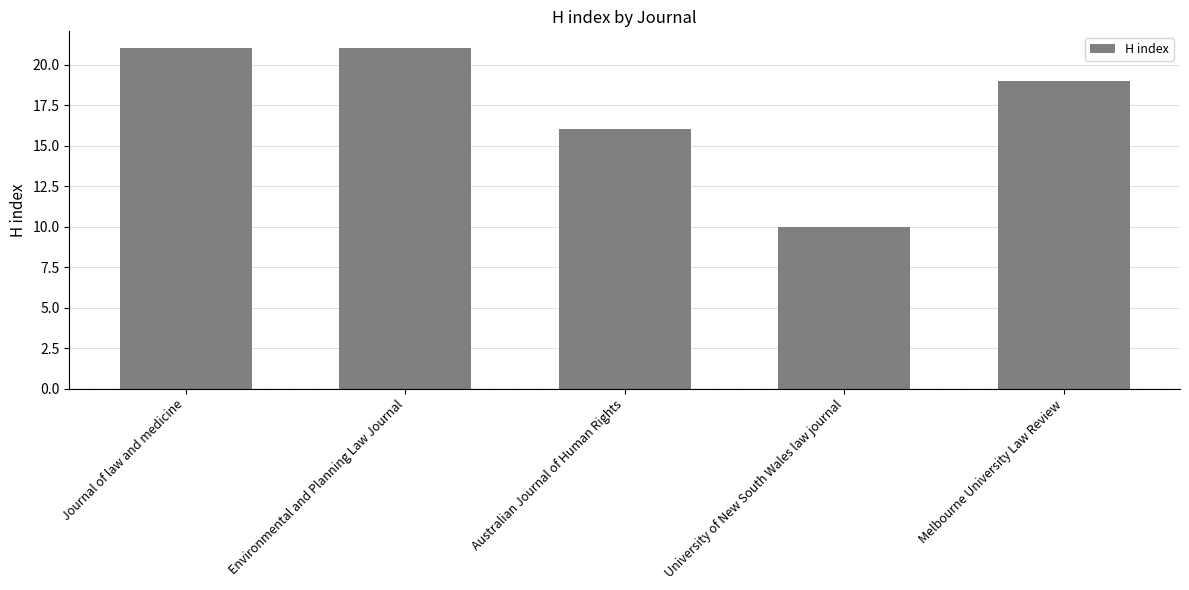

What is the difference between the values at Australian Journal of Human Rights and Melbourne University Law Review?

3